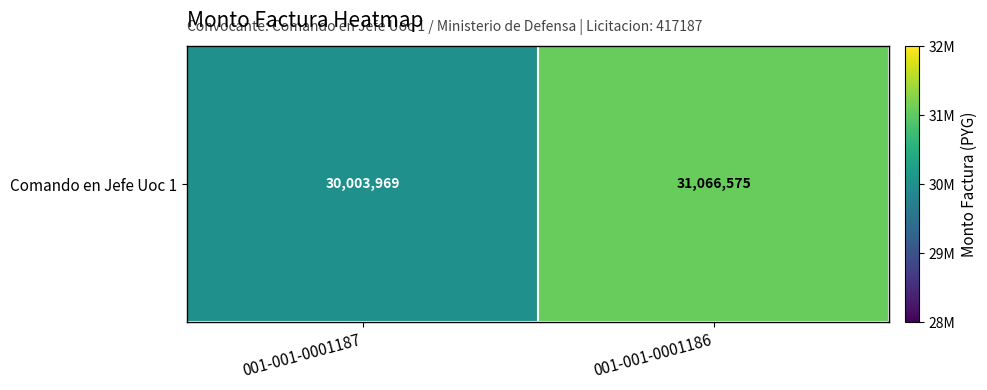

What is the sum of the values at 001-001-0001186 and 001-001-0001187?

61070544